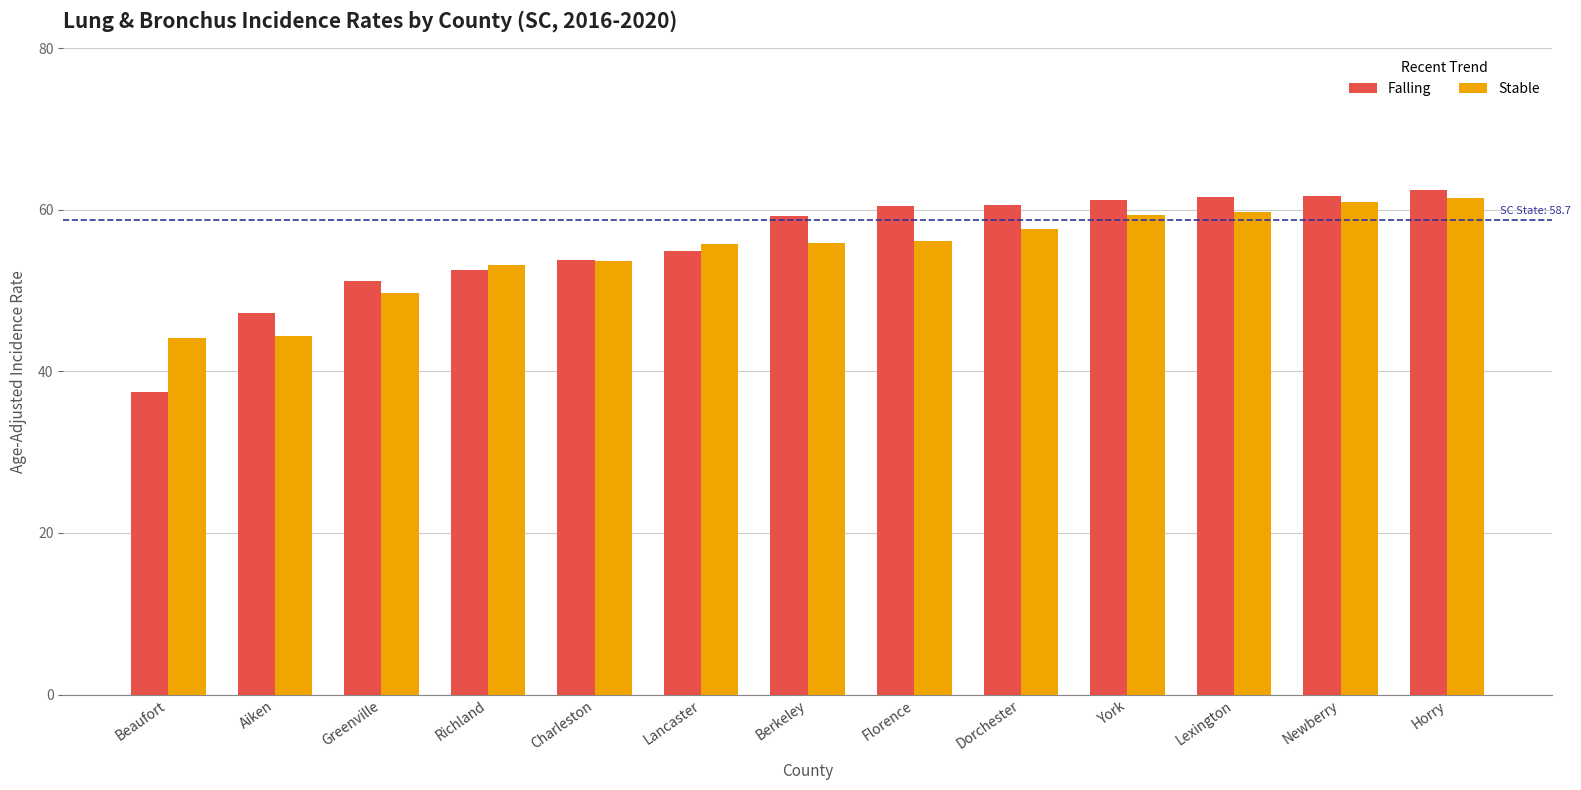

Which category has the highest value in the Falling series?

Horry